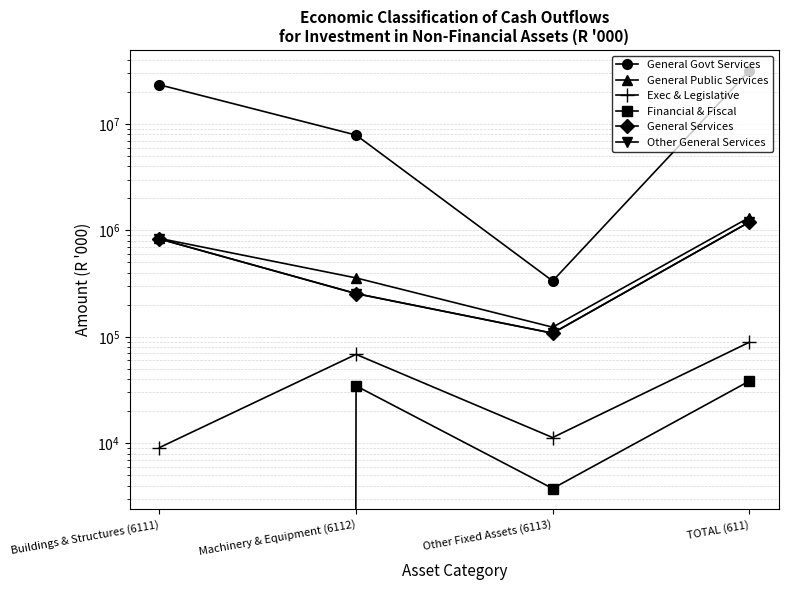

Is it true that General Govt Services equals 440658 at Other Fixed Assets (6113)?

False